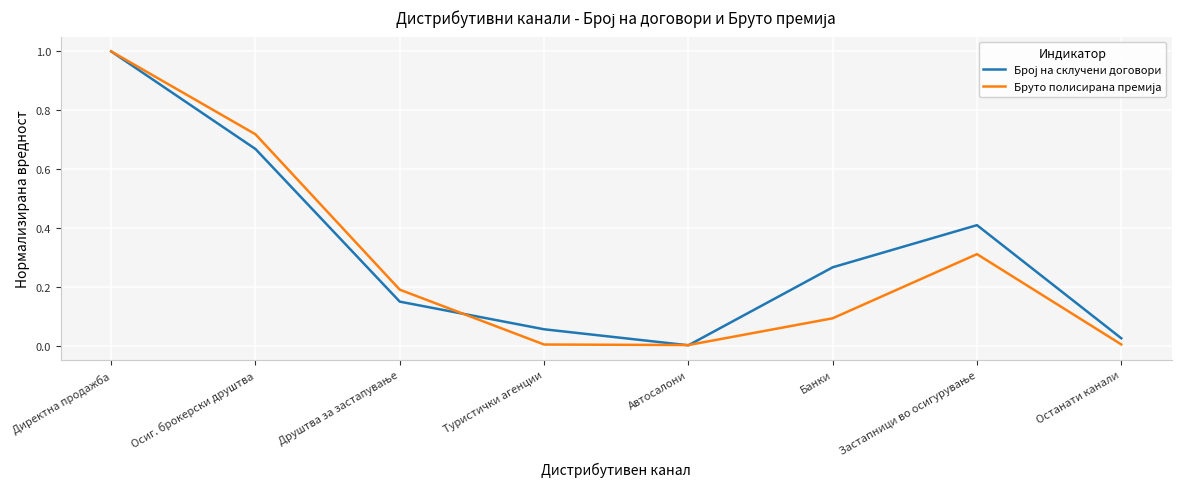

At which category does the chart reach its peak across all series?

Директна продажба